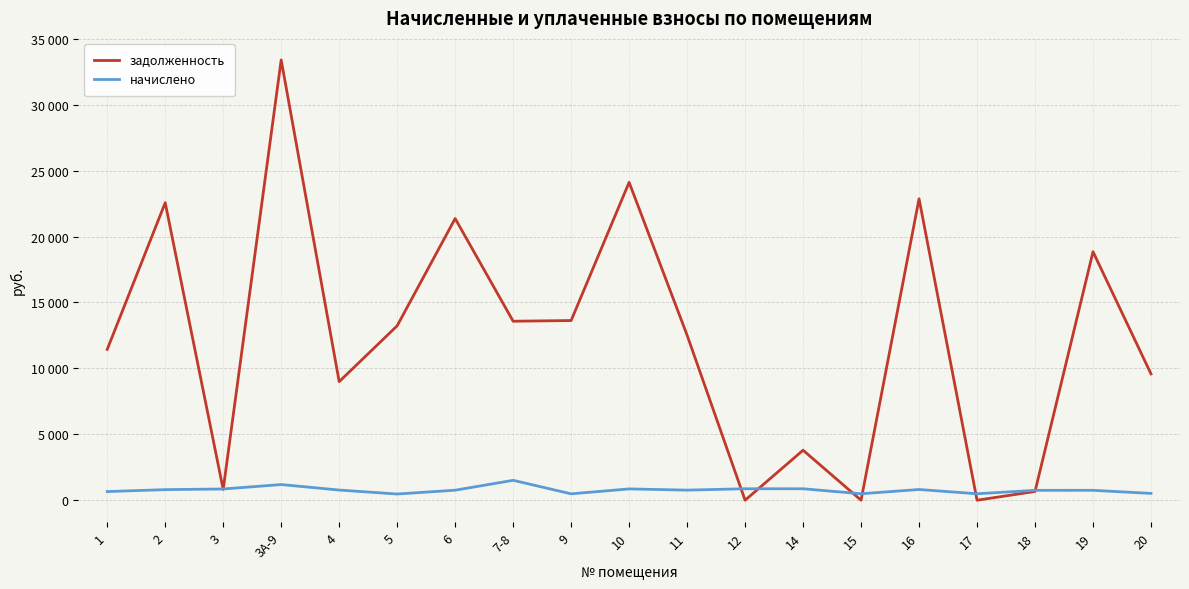

What is the sum of all задолженность values?

231438.4